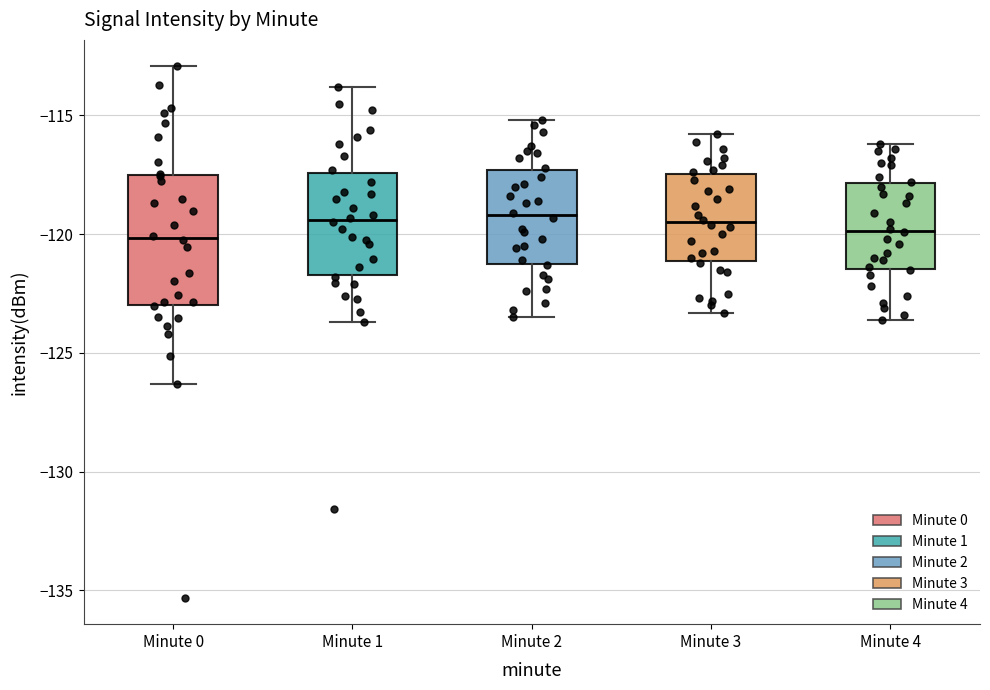

Reading left to right, transcribe this box plot: for each box, give where its median line is, the range the box spans, and where its two whiskers end, as read against the y-axis. The values are not printed on the chart, so give them approximately, as read against the axis.

Minute 0: median -120.0, box -123.0 to -117.5, whiskers -126.5 to -113.0
Minute 1: median -119.5, box -121.5 to -117.5, whiskers -123.5 to -114.0
Minute 2: median -119.0, box -121.0 to -117.5, whiskers -123.5 to -115.0
Minute 3: median -119.5, box -121.0 to -117.5, whiskers -123.5 to -116.0
Minute 4: median -120.0, box -121.5 to -118.0, whiskers -123.5 to -116.0